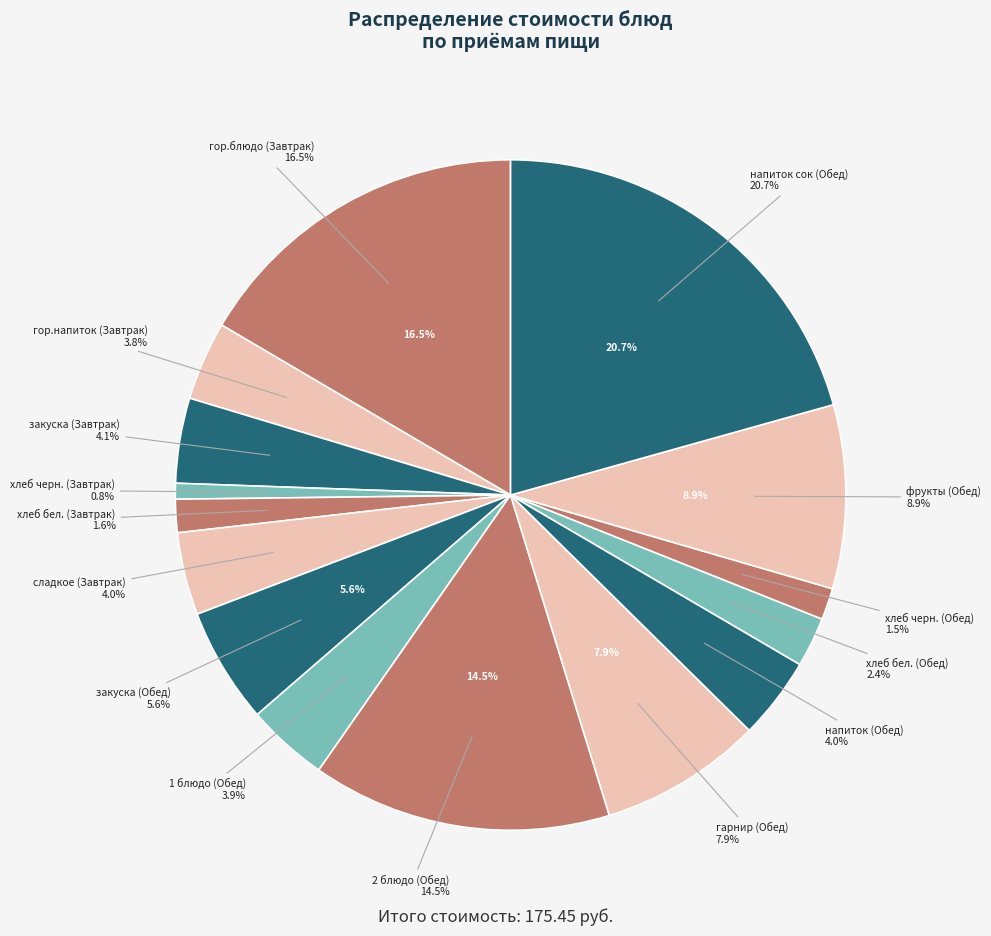

What is the largest slice in the pie chart?

напиток сок (Обед)